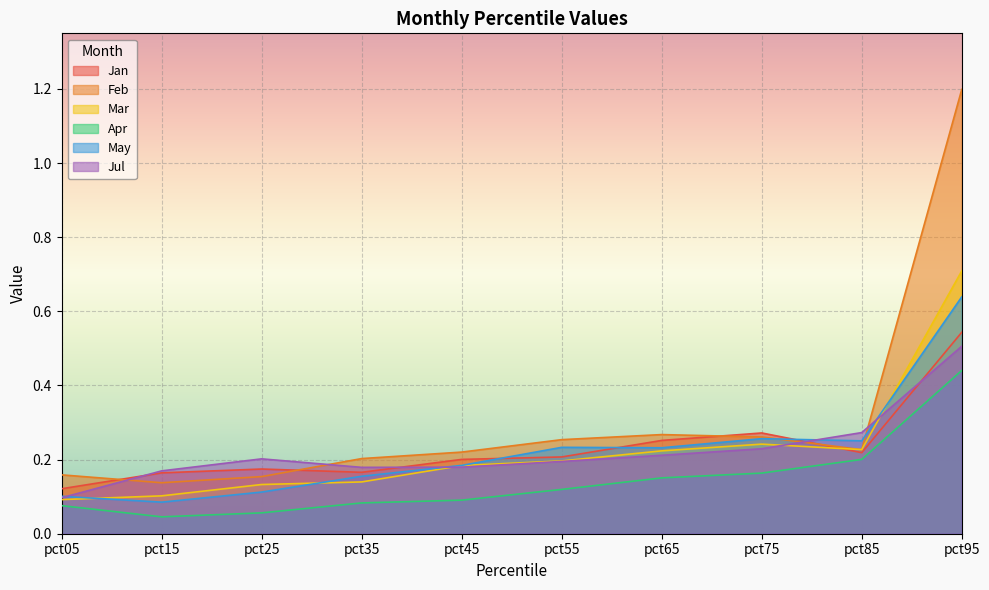

What is the total value across all series at pct15?

0.7